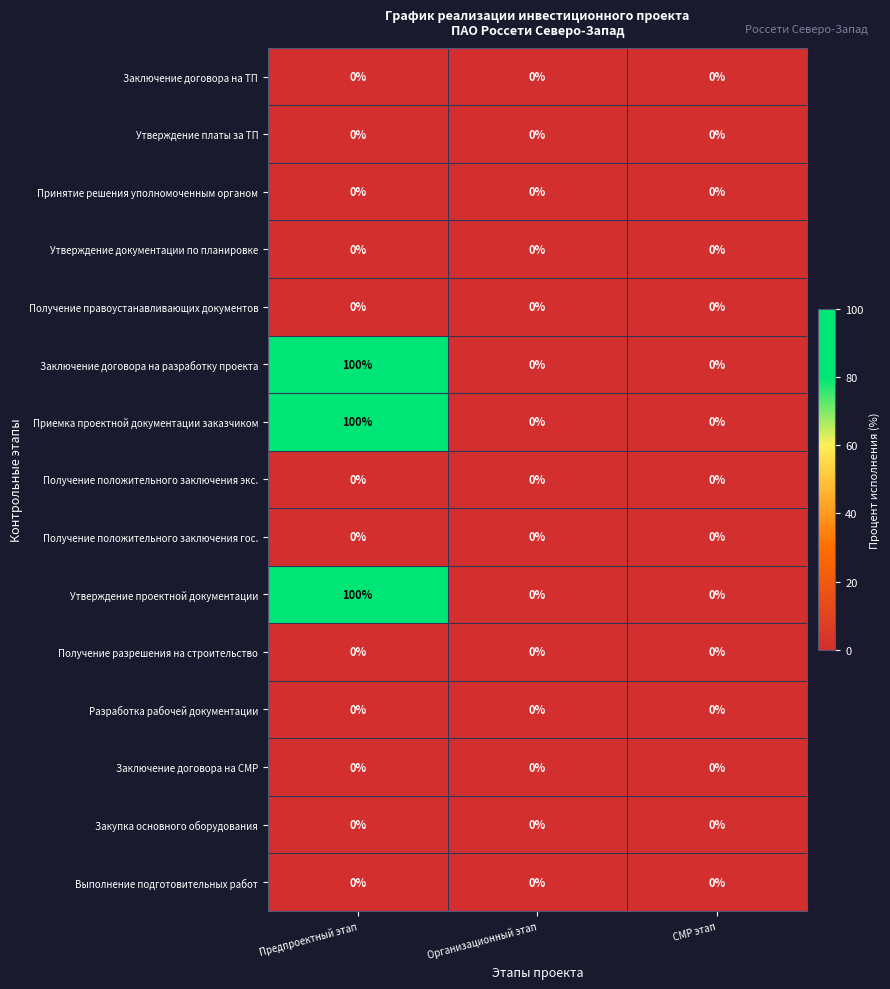

At which category does the chart reach its peak across all series?

Предпроектный этап